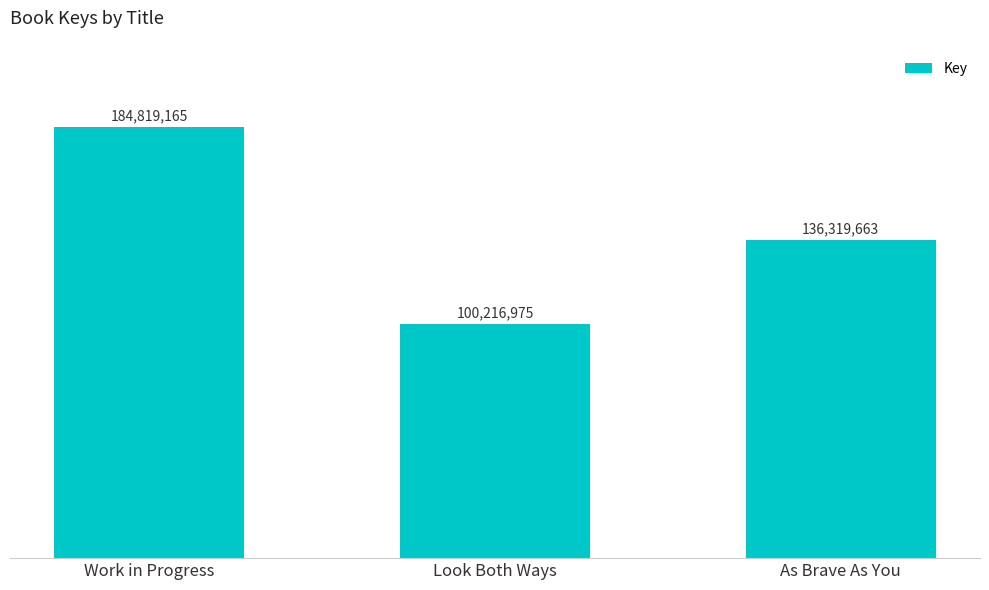

The value at Work in Progress is 184819165. True or false?

True